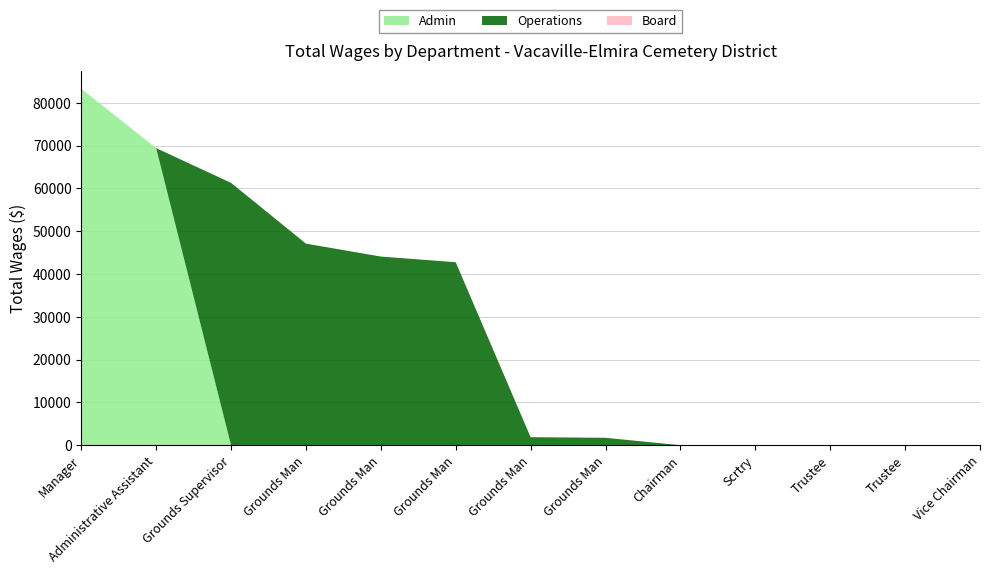

Reading left to right, transcribe all the data shown in this chart.

Admin: 83314	69440	0	0	0	0	0	0	0	0	0	0	0
Operations: 0	0	61318	47112	44091	42765	1872	1730	0	0	0	0	0
Board: 0	0	0	0	0	0	0	0	0	0	0	0	0